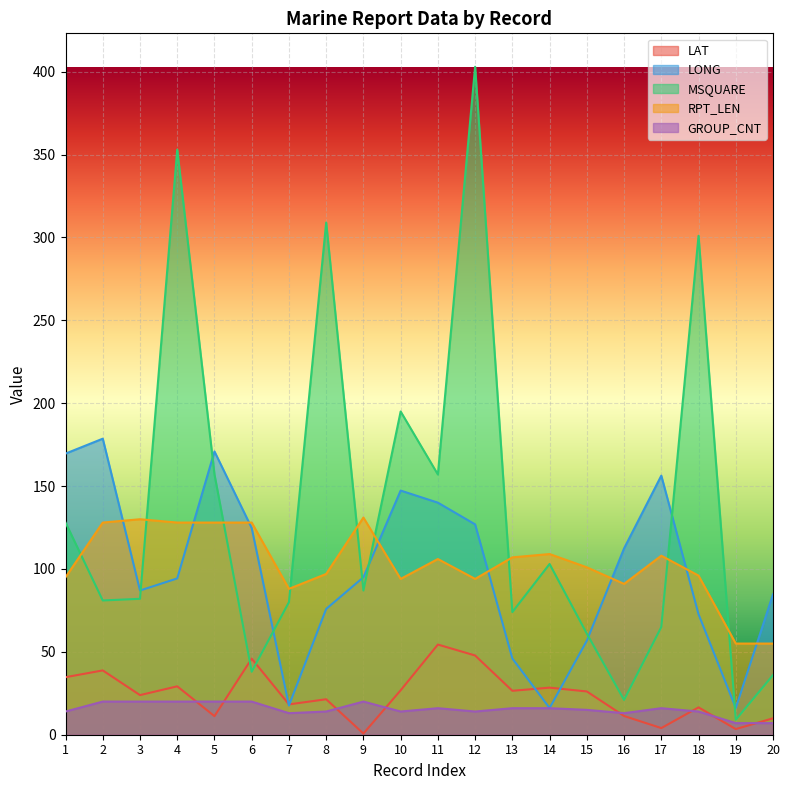

Read the RPT_LEN value at 20.

55.0